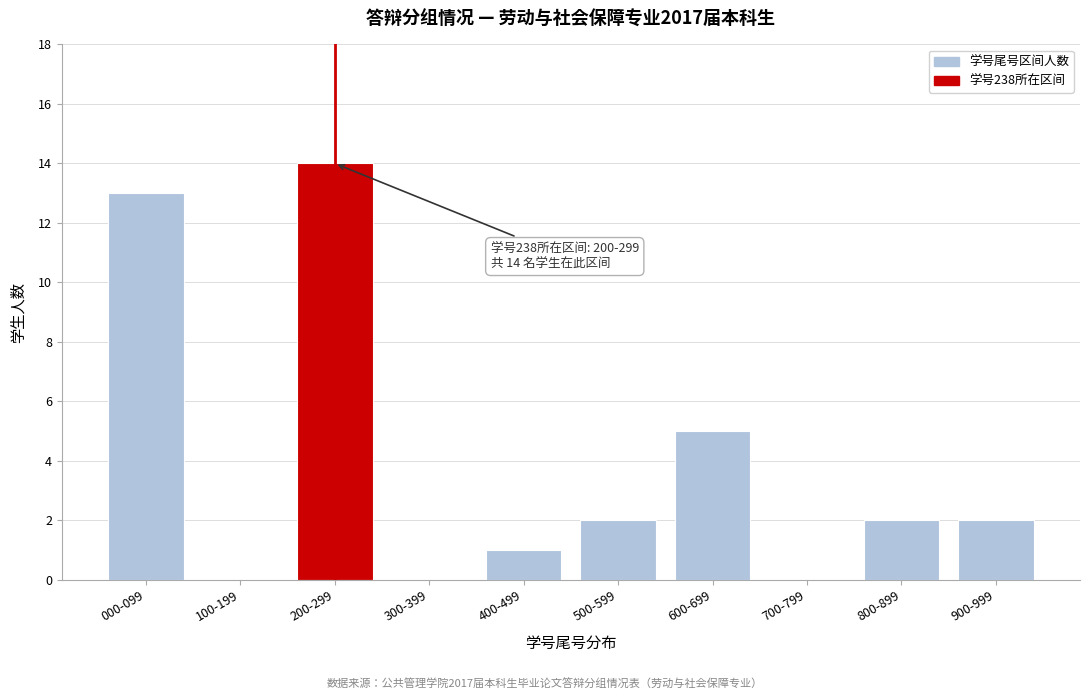

Reading right to left, extract all data points from this chart.

900-999=2	800-899=2	700-799=0	600-699=5	500-599=2	400-499=1	300-399=0	200-299=14	100-199=0	000-099=13